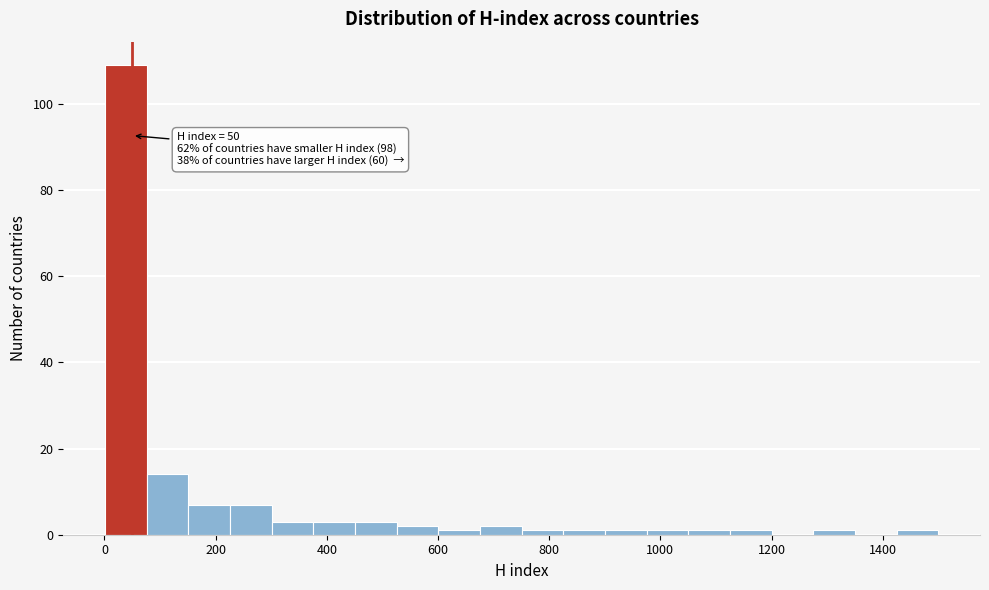

Around what value on the x-axis is the tallest bar? Give the approximate position of its centre, as read against the axis.

40